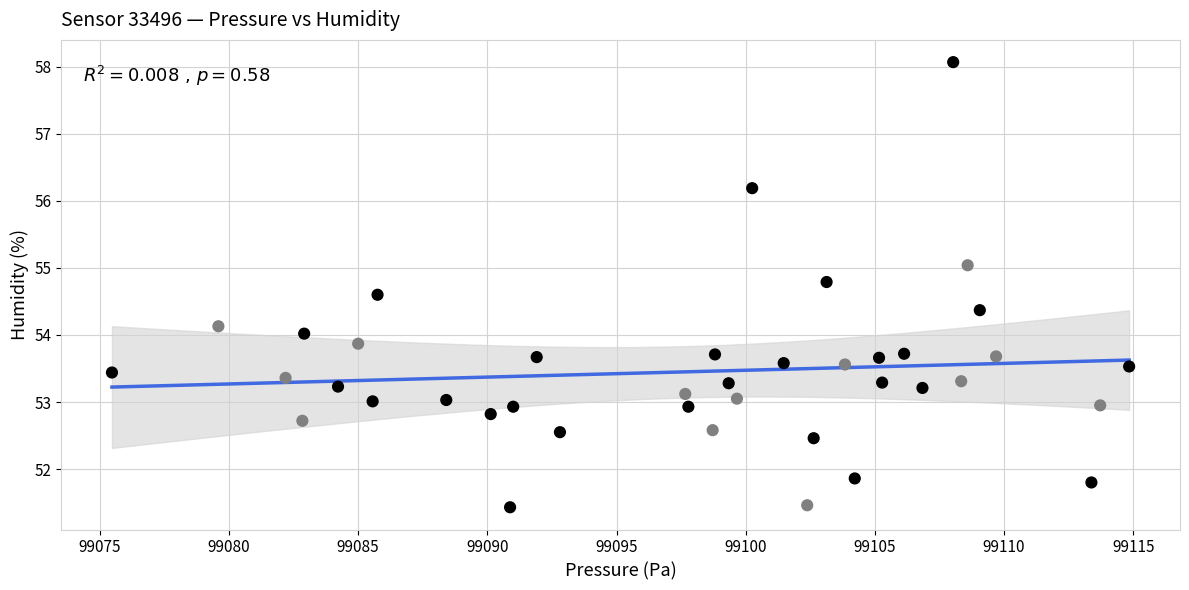

What is the range of X values (max minus min)?

39.4